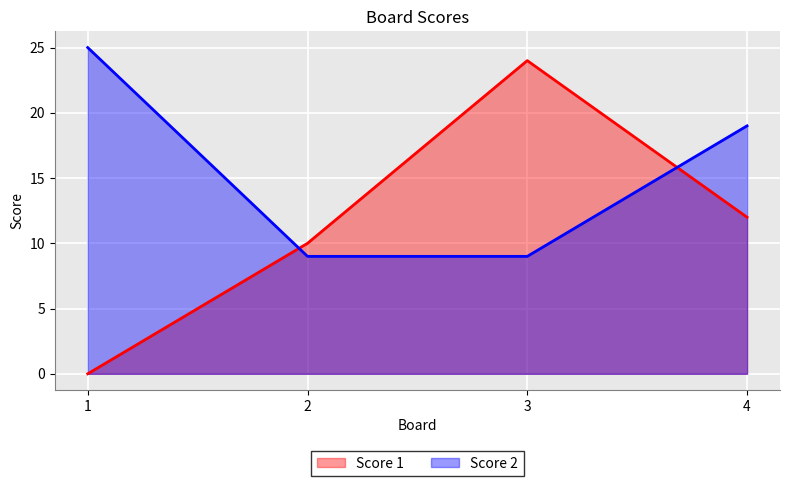

What is the approximate value of Score 1 at 4, to the nearest 10?

10